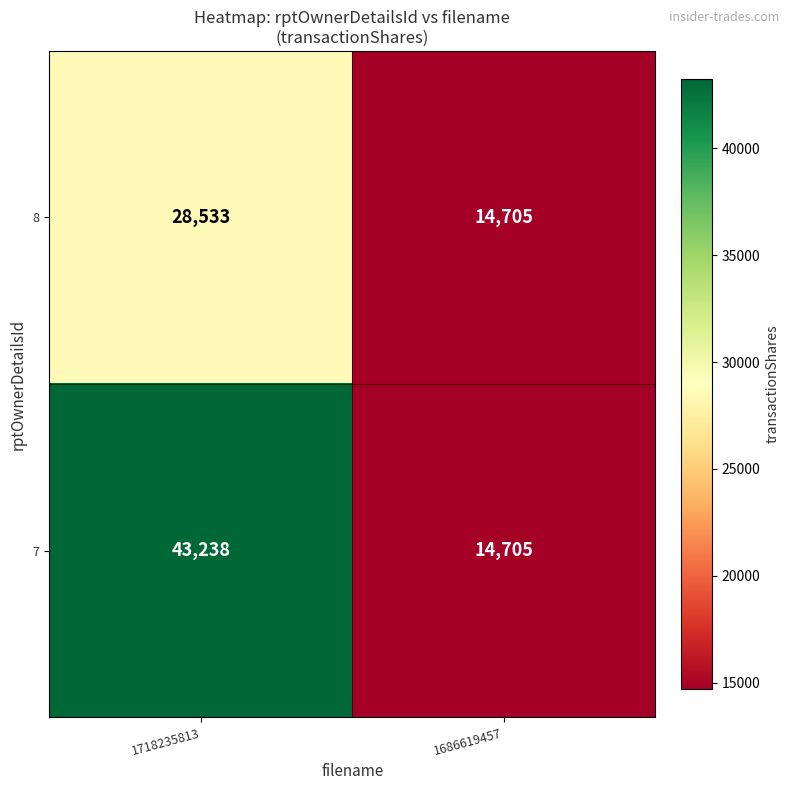

List the series in order of their overall mean, lowest first.

8, 7